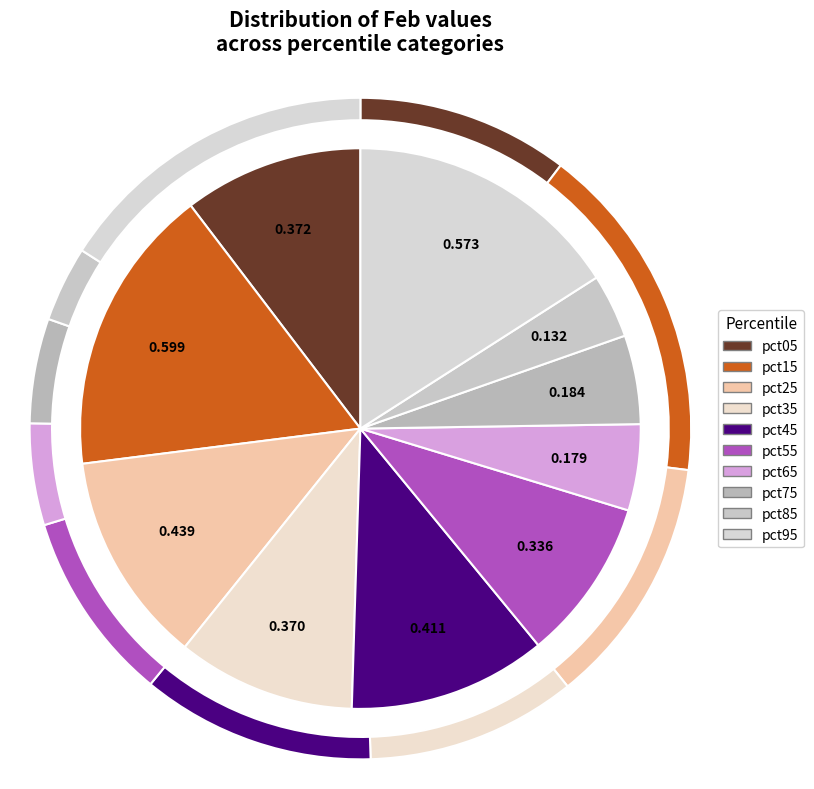

True or false: pct25 accounts for 25% of the total.

False